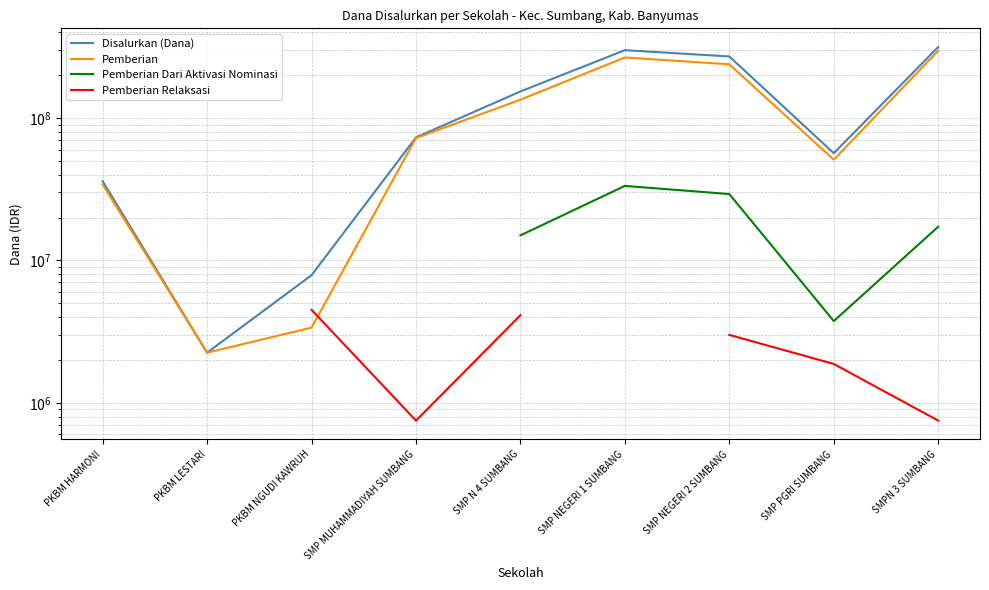

At how many categories does at least one series exceed 131625863?

4